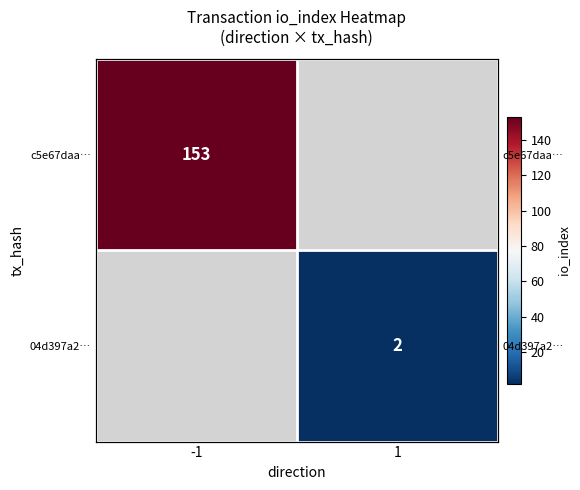

What is the approximate value of 04d397a2… at 1?

2.0